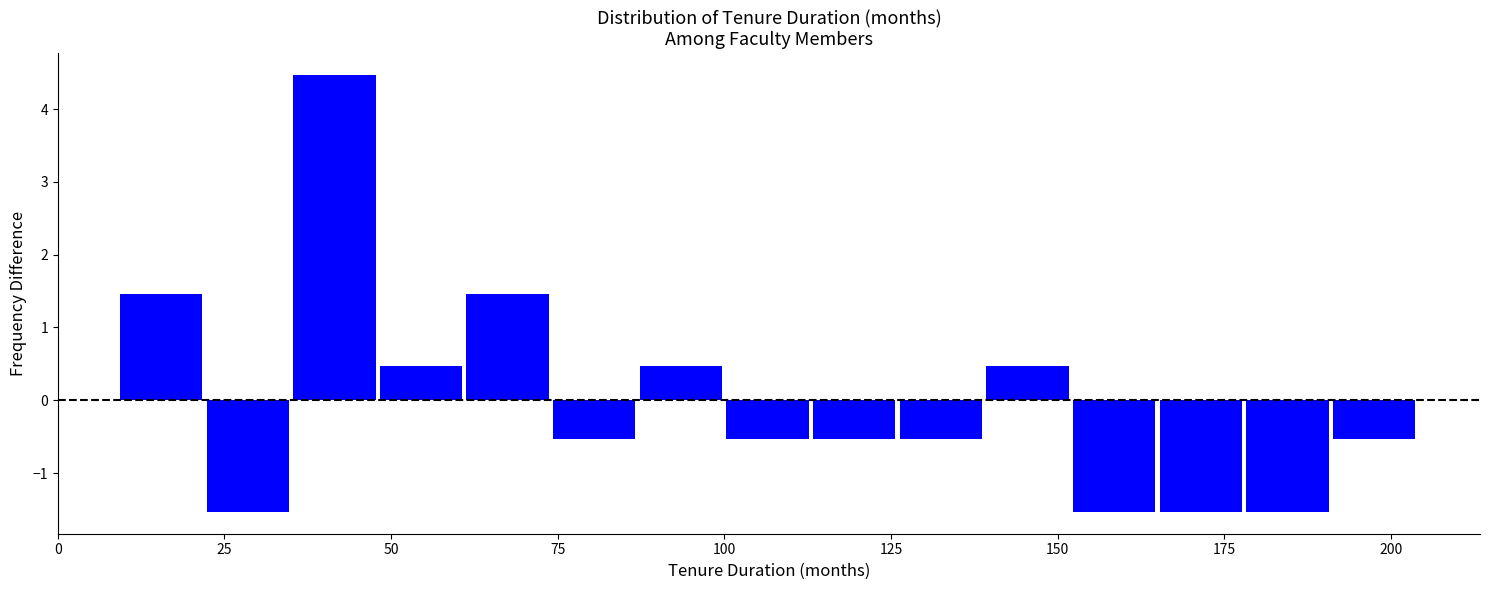

Read against the x-axis, roughly where is the centre of the tallest bar?

40